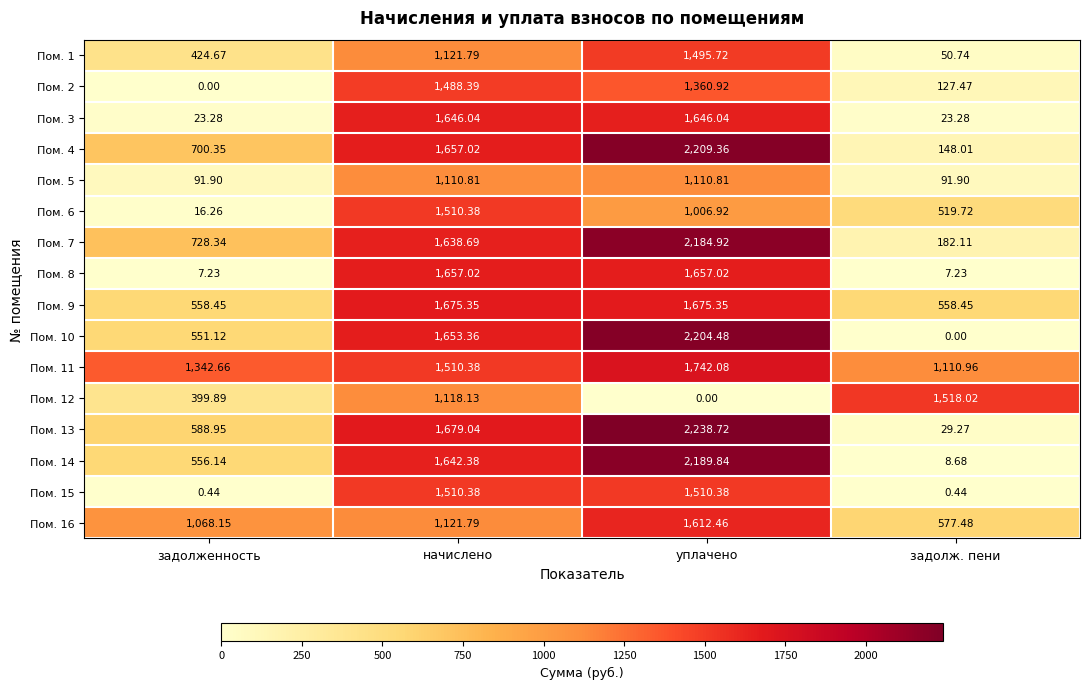

Which category has the highest value in the Пом. 14 series?

уплачено